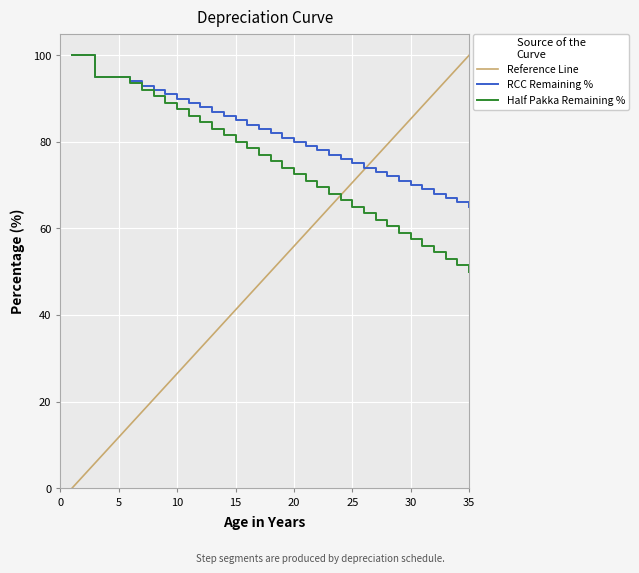

What is the maximum value for RCC Remaining %?

100.0